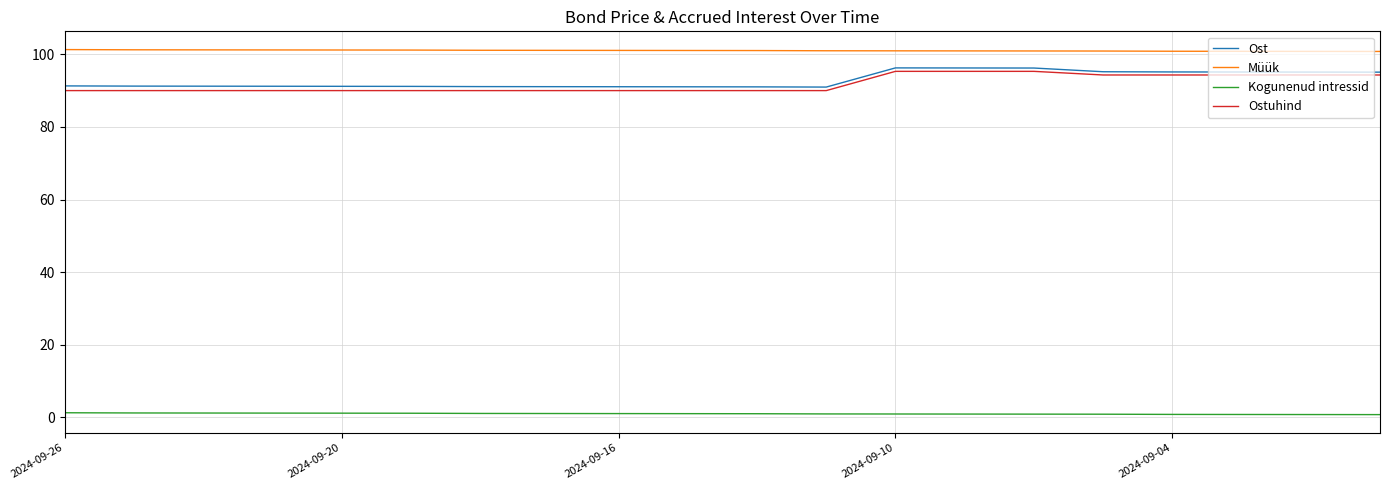

What are all the series names shown in the legend?

Ost, Müük, Kogunenud intressid, Ostuhind